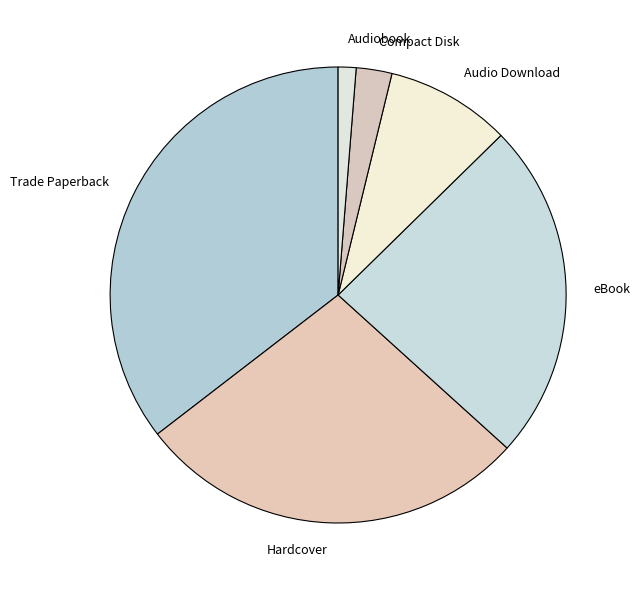

Is there a majority slice in this chart?

No